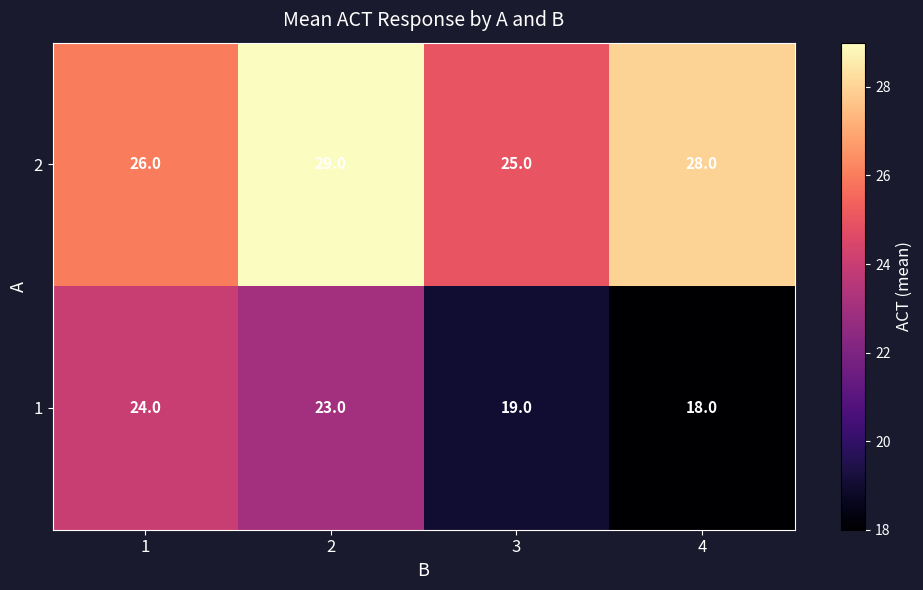

Rank the series at 2 from lowest to highest value.

1, 2